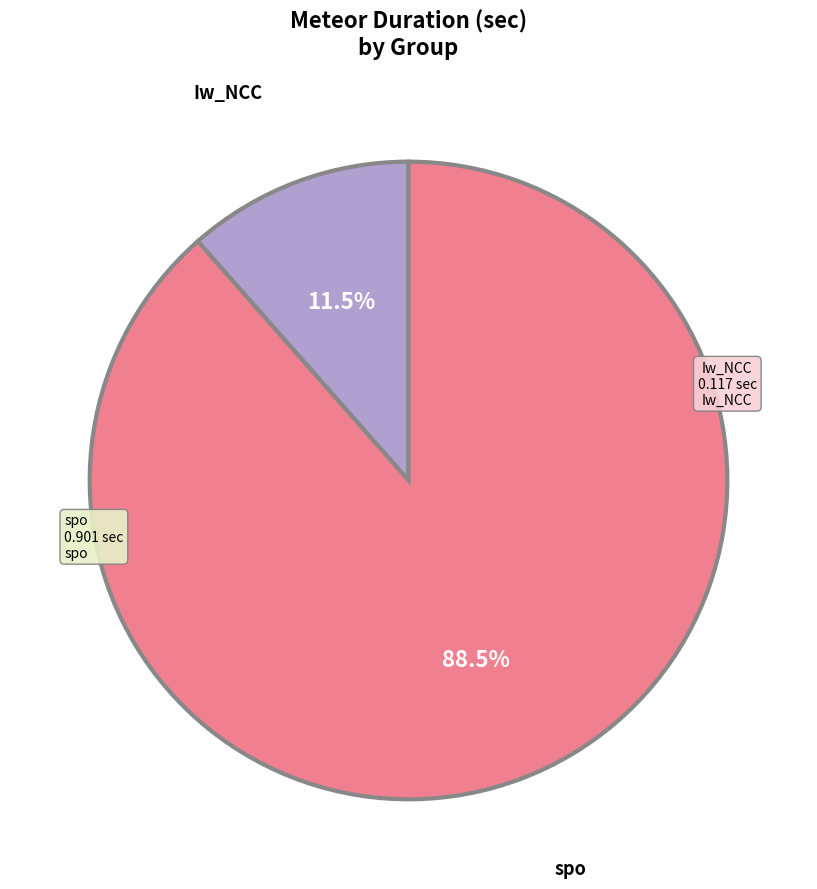

Rank the categories by value from lowest to highest.

Iw_NCC, spo